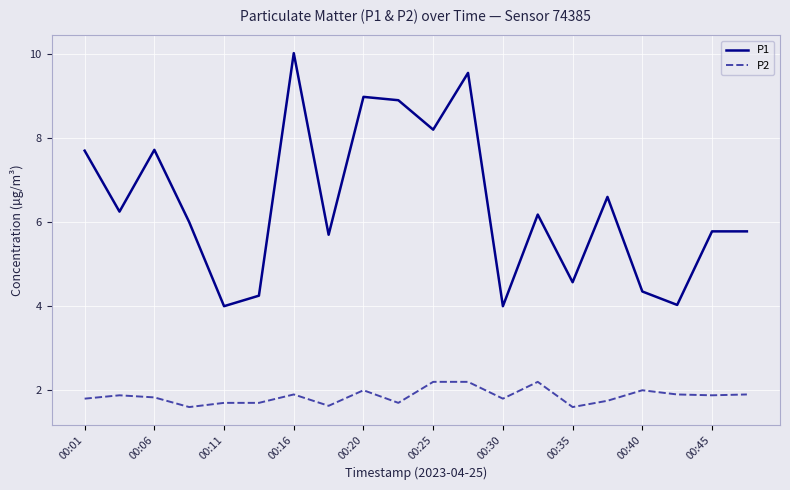

True or false: P1 and P2 intersect in this chart.

False